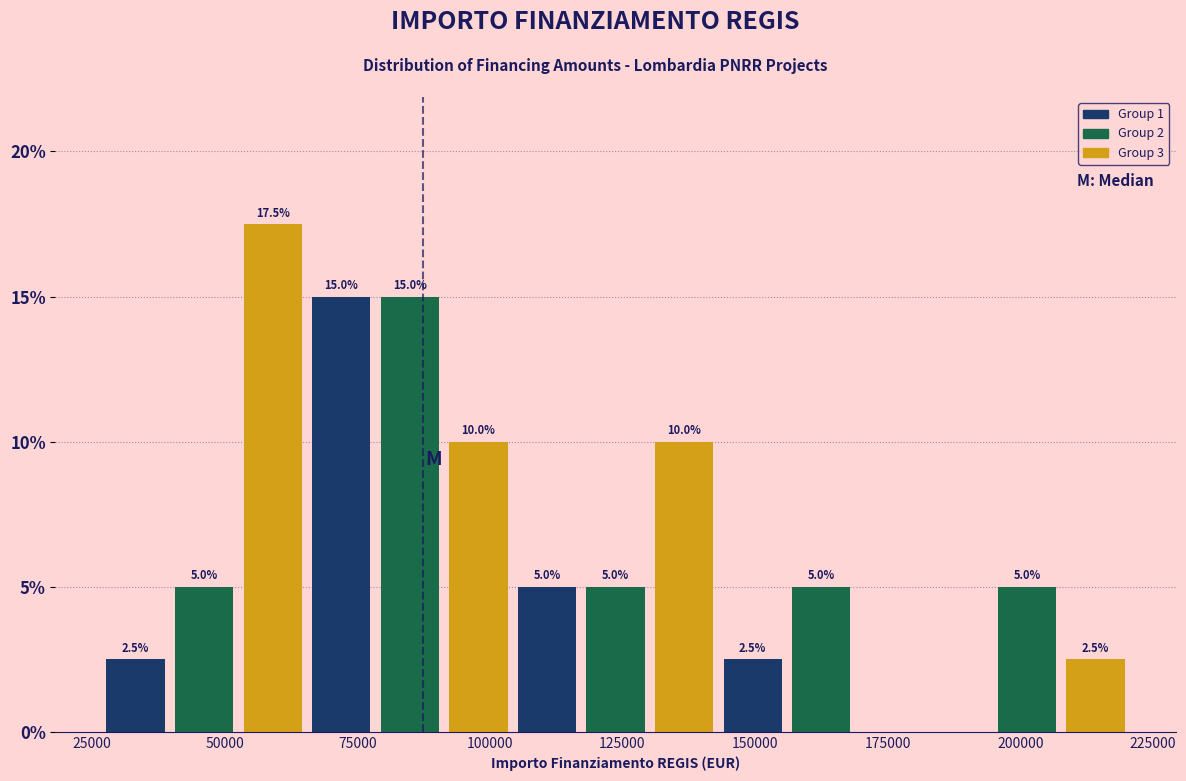

Read against the x-axis, roughly where is the centre of the tallest bar?

60000